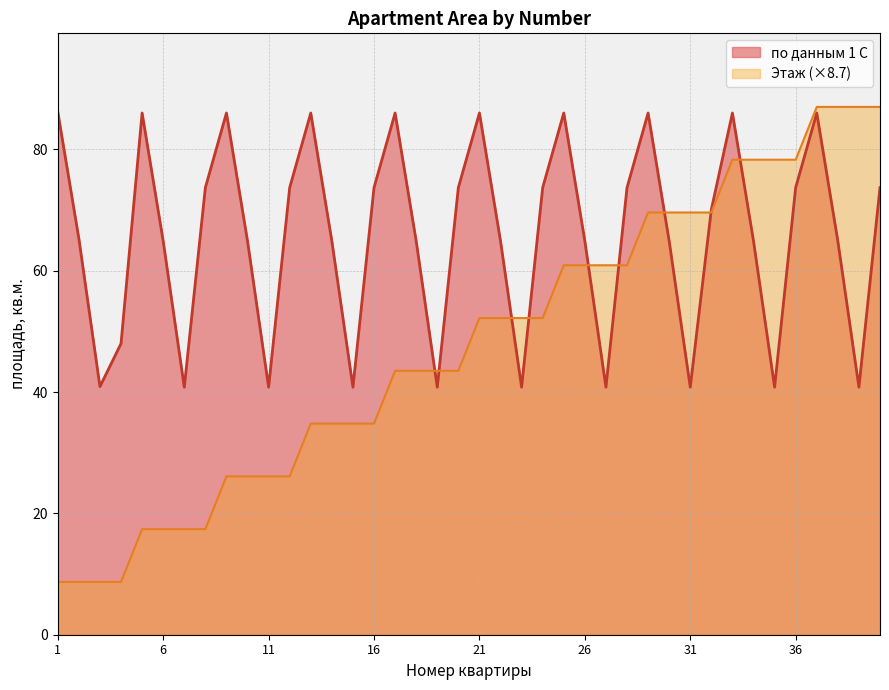

Which series has the largest total across all categories?

по данным 1 С